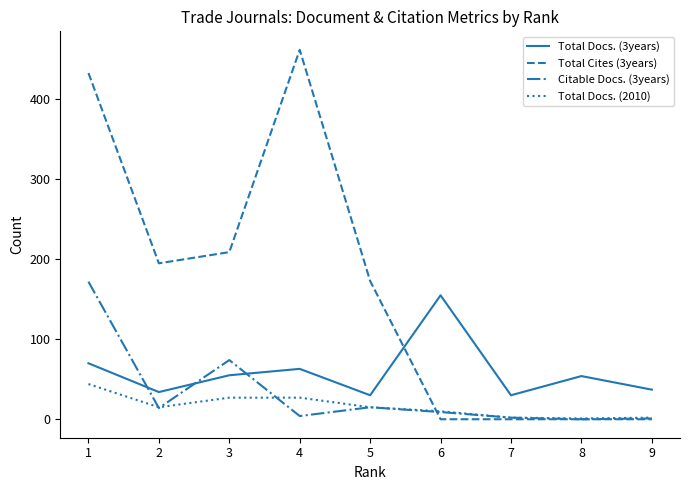

Where is the first local maximum for Total Cites (3years)?

4